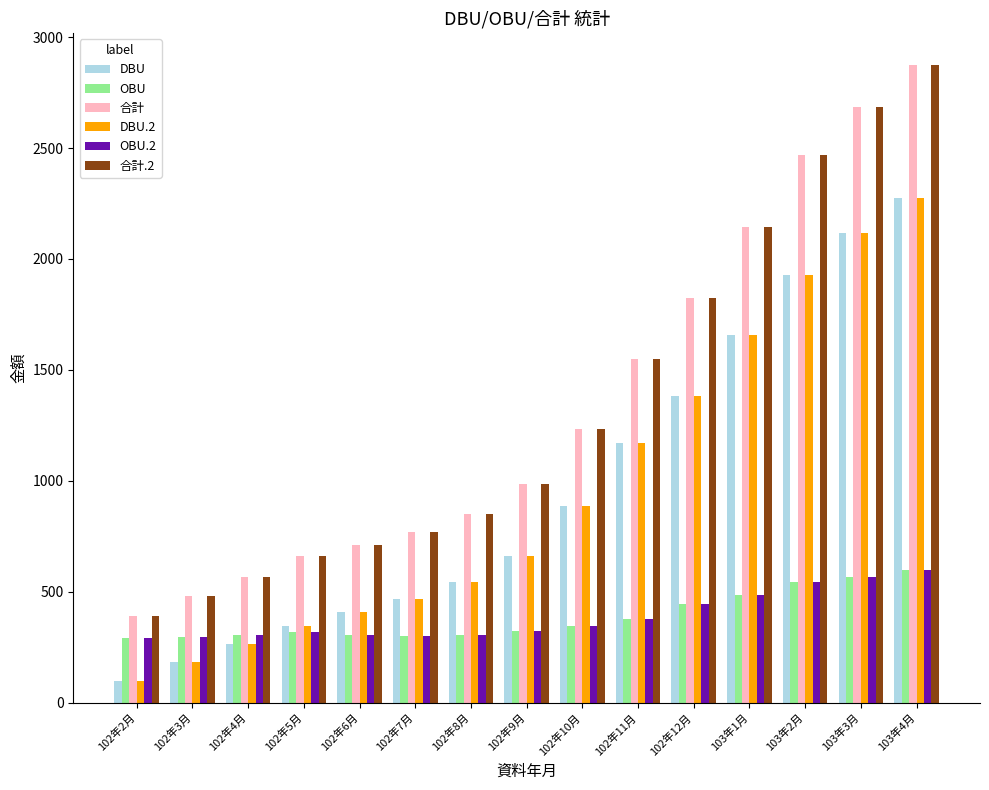

What is the total value across all series at 102年5月?

2651.4